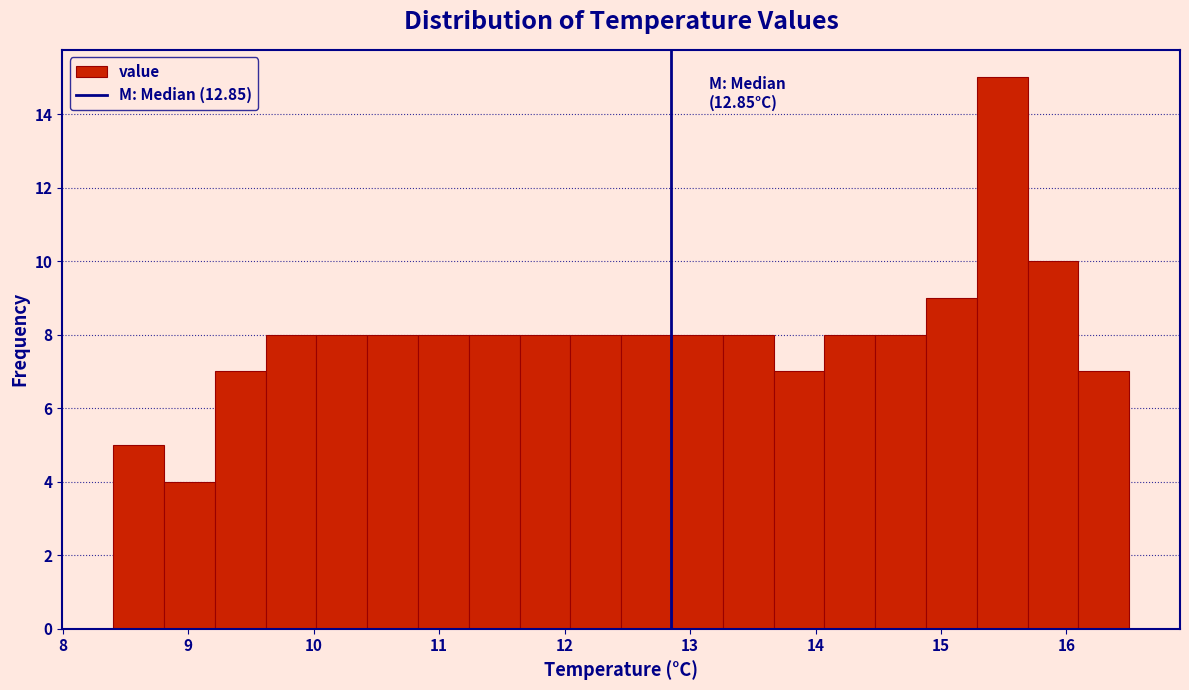

Over which range of the x-axis is the bar tallest?

15.3 to 15.7